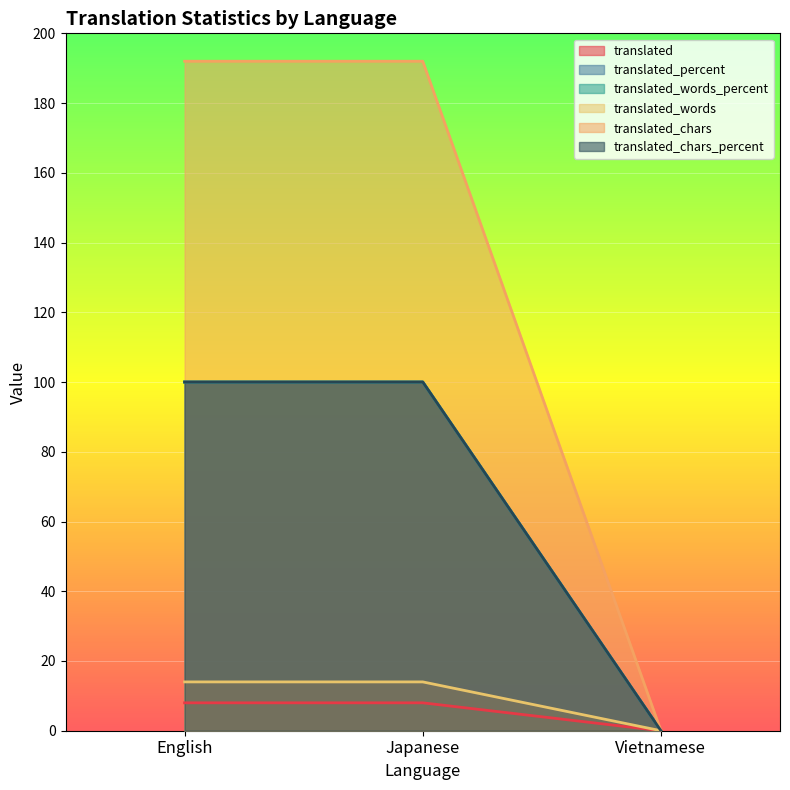

Read the translated_chars value at English, to the nearest 50.

200